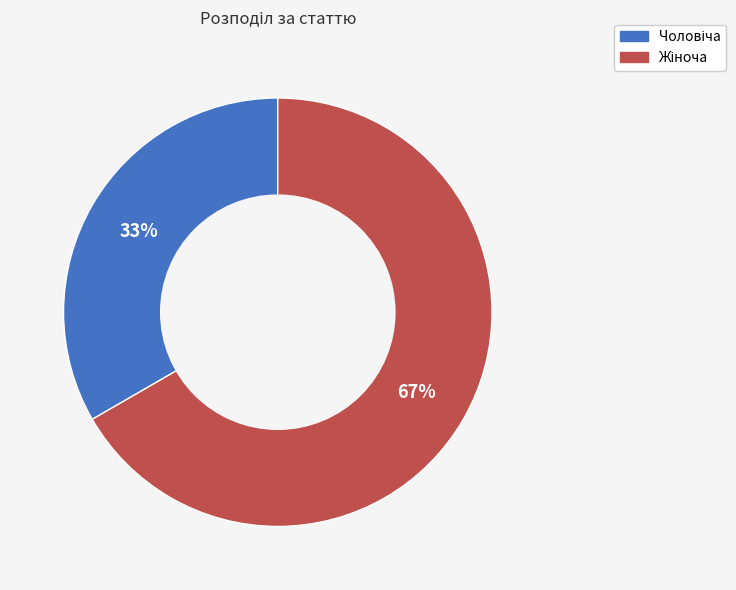

Does any single category account for the majority?

Yes